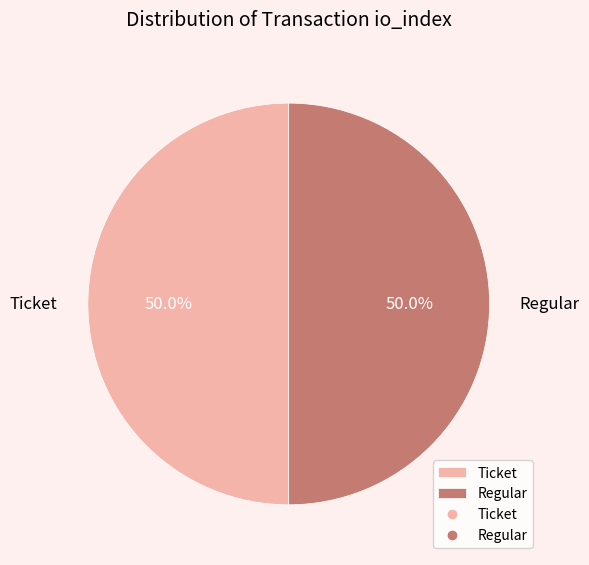

Do Regular and Ticket together represent more than half of the pie?

Yes